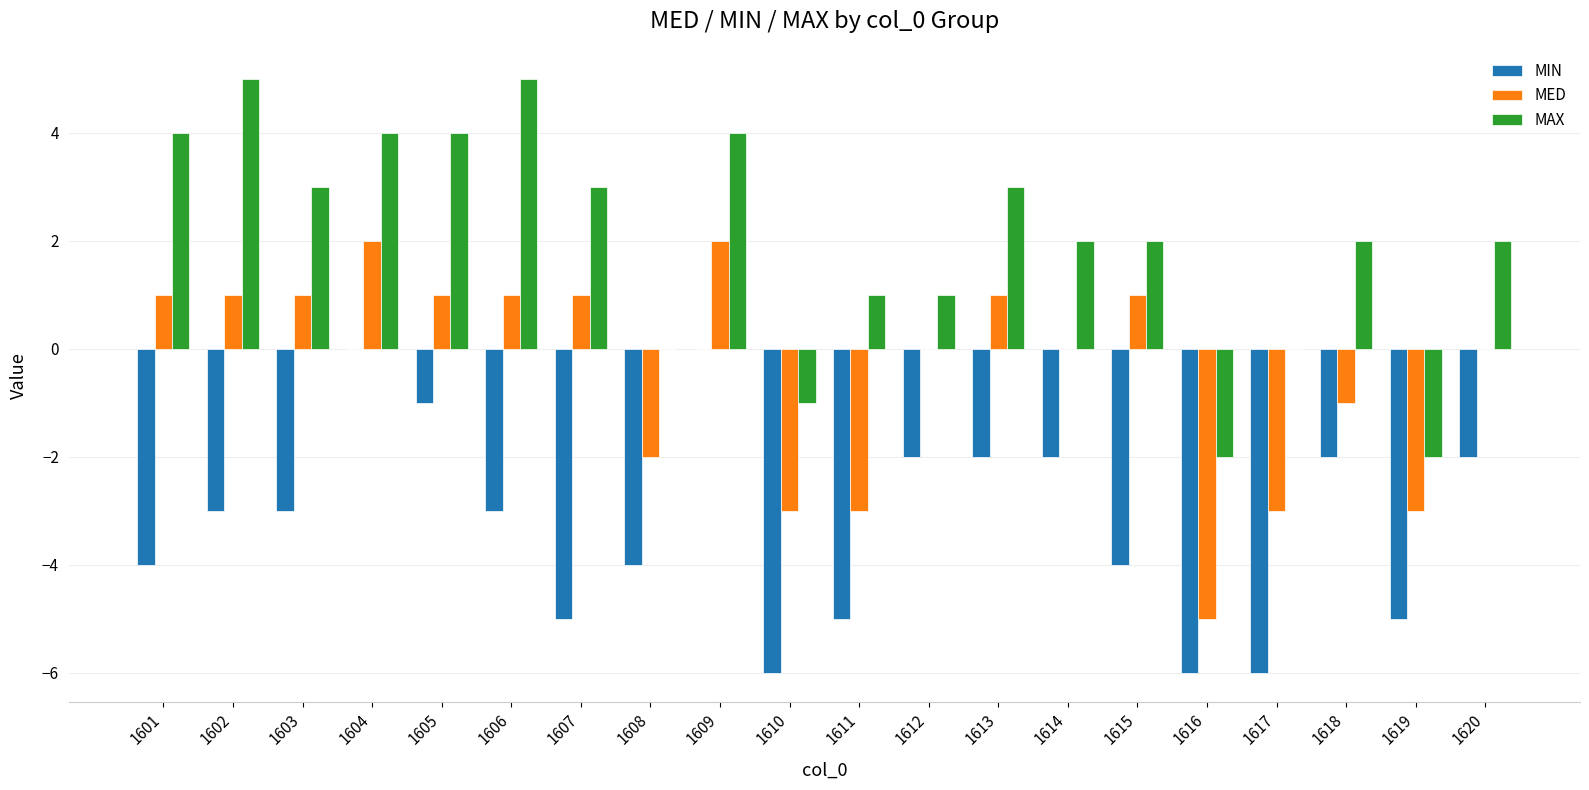

What is the total value across all series at 1611?

-7